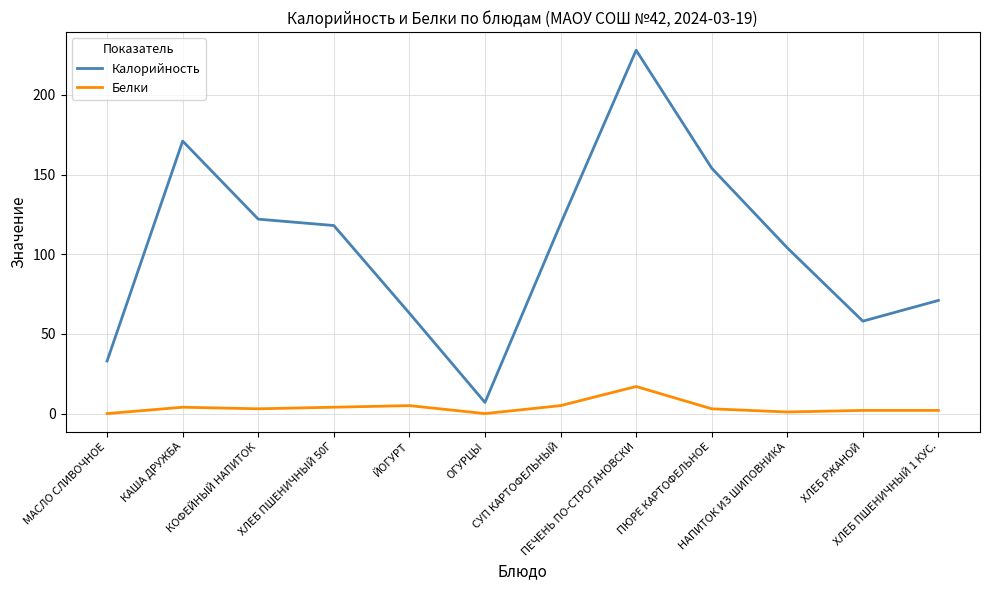

Which series has the widest spread of values?

Калорийность